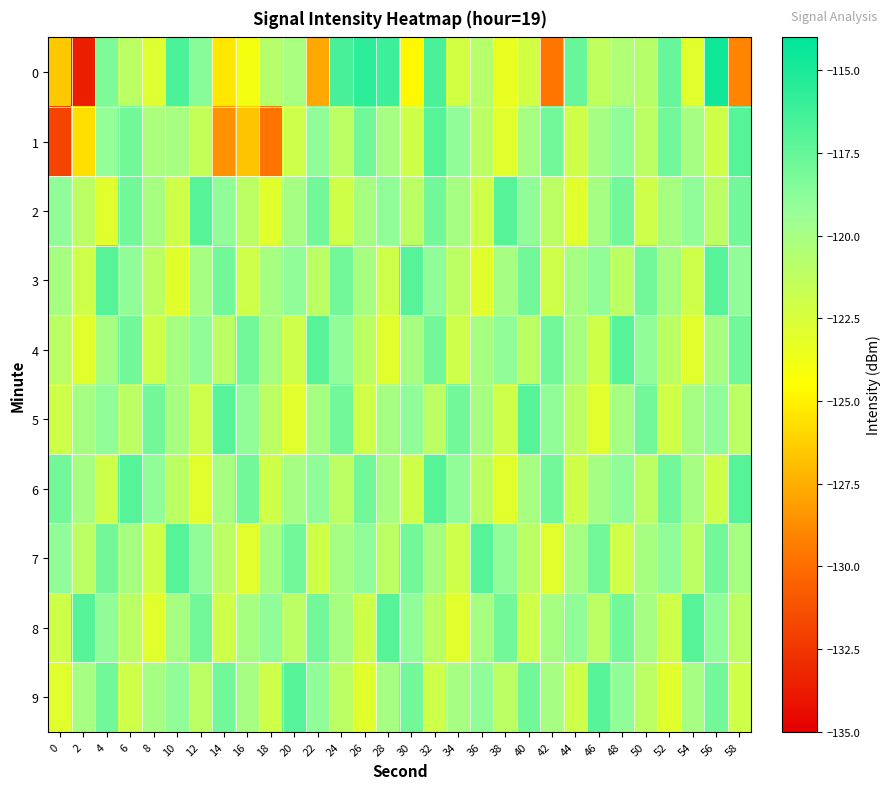

Reading left to right, what are all the values shown in this chart?

0: 0=-126.5	2=-133.5	4=-118.4	6=-121.0	8=-122.8	10=-116.7	12=-118.7	14=-125.3	16=-124.0	18=-120.9	20=-120.1	22=-127.8	24=-116.5	26=-115.6	28=-116.2	30=-124.7	32=-116.5	34=-122.3	36=-120.8	38=-123.4	40=-122.1	42=-129.6	44=-117.5	46=-121.2	48=-120.5	50=-120.8	52=-117.5	54=-123.0	56=-114.6	58=-129.1
1: 0=-131.8	2=-125.7	4=-119.2	6=-117.9	8=-120.2	10=-120.0	12=-121.5	14=-128.6	16=-126.7	18=-129.7	20=-122.0	22=-119.0	24=-121.0	26=-118.0	28=-120.0	30=-122.0	32=-117.0	34=-119.0	36=-121.0	38=-123.0	40=-120.0	42=-118.0	44=-122.0	46=-120.0	48=-119.0	50=-121.0	52=-118.0	54=-120.0	56=-122.0	58=-117.0
2: 0=-119.0	2=-121.0	4=-123.0	6=-118.0	8=-120.0	10=-122.0	12=-117.0	14=-119.0	16=-121.0	18=-123.0	20=-120.0	22=-118.0	24=-122.0	26=-120.0	28=-119.0	30=-121.0	32=-118.0	34=-120.0	36=-122.0	38=-117.0	40=-119.0	42=-121.0	44=-123.0	46=-120.0	48=-118.0	50=-122.0	52=-120.0	54=-119.0	56=-121.0	58=-118.0
3: 0=-120.0	2=-122.0	4=-117.0	6=-119.0	8=-121.0	10=-123.0	12=-120.0	14=-118.0	16=-122.0	18=-120.0	20=-119.0	22=-121.0	24=-118.0	26=-120.0	28=-122.0	30=-117.0	32=-119.0	34=-121.0	36=-123.0	38=-120.0	40=-118.0	42=-122.0	44=-120.0	46=-119.0	48=-121.0	50=-118.0	52=-120.0	54=-122.0	56=-117.0	58=-119.0
4: 0=-121.0	2=-123.0	4=-120.0	6=-118.0	8=-122.0	10=-120.0	12=-119.0	14=-121.0	16=-118.0	18=-120.0	20=-122.0	22=-117.0	24=-119.0	26=-121.0	28=-123.0	30=-120.0	32=-118.0	34=-122.0	36=-120.0	38=-119.0	40=-121.0	42=-118.0	44=-120.0	46=-122.0	48=-117.0	50=-119.0	52=-121.0	54=-123.0	56=-120.0	58=-118.0
5: 0=-122.0	2=-120.0	4=-119.0	6=-121.0	8=-118.0	10=-120.0	12=-122.0	14=-117.0	16=-119.0	18=-121.0	20=-123.0	22=-120.0	24=-118.0	26=-122.0	28=-120.0	30=-119.0	32=-121.0	34=-118.0	36=-120.0	38=-122.0	40=-117.0	42=-119.0	44=-121.0	46=-123.0	48=-120.0	50=-118.0	52=-122.0	54=-120.0	56=-119.0	58=-121.0
6: 0=-118.0	2=-120.0	4=-122.0	6=-117.0	8=-119.0	10=-121.0	12=-123.0	14=-120.0	16=-118.0	18=-122.0	20=-120.0	22=-119.0	24=-121.0	26=-118.0	28=-120.0	30=-122.0	32=-117.0	34=-119.0	36=-121.0	38=-123.0	40=-120.0	42=-118.0	44=-122.0	46=-120.0	48=-119.0	50=-121.0	52=-118.0	54=-120.0	56=-122.0	58=-117.0
7: 0=-119.0	2=-121.0	4=-118.0	6=-120.0	8=-122.0	10=-117.0	12=-119.0	14=-121.0	16=-123.0	18=-120.0	20=-118.0	22=-122.0	24=-120.0	26=-119.0	28=-121.0	30=-118.0	32=-120.0	34=-122.0	36=-117.0	38=-119.0	40=-121.0	42=-123.0	44=-120.0	46=-118.0	48=-122.0	50=-120.0	52=-119.0	54=-121.0	56=-118.0	58=-120.0
8: 0=-122.0	2=-117.0	4=-119.0	6=-121.0	8=-123.0	10=-120.0	12=-118.0	14=-122.0	16=-120.0	18=-119.0	20=-121.0	22=-118.0	24=-120.0	26=-122.0	28=-117.0	30=-119.0	32=-121.0	34=-123.0	36=-120.0	38=-118.0	40=-122.0	42=-120.0	44=-119.0	46=-121.0	48=-118.0	50=-120.0	52=-122.0	54=-117.0	56=-119.0	58=-121.0
9: 0=-123.0	2=-120.0	4=-118.0	6=-122.0	8=-120.0	10=-119.0	12=-121.0	14=-118.0	16=-120.0	18=-122.0	20=-117.0	22=-119.0	24=-121.0	26=-123.0	28=-120.0	30=-118.0	32=-122.0	34=-120.0	36=-119.0	38=-121.0	40=-118.0	42=-120.0	44=-122.0	46=-117.0	48=-119.0	50=-121.0	52=-123.0	54=-120.0	56=-118.0	58=-122.0